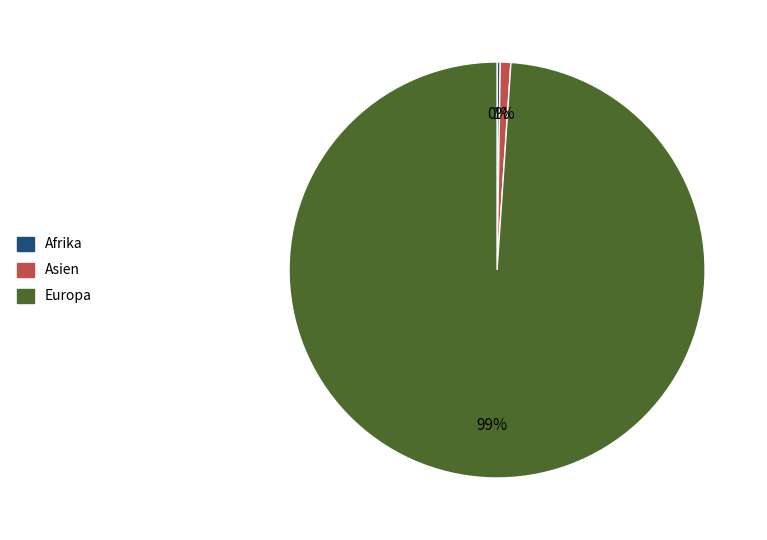

Does any single category account for the majority?

Yes